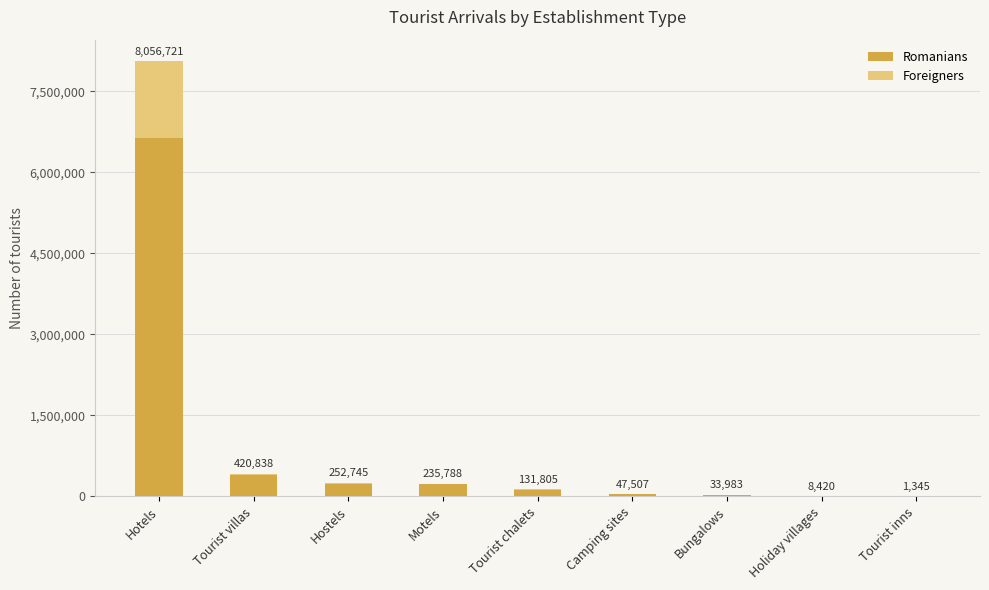

True or false: Romanians has a value of 32973 at Bungalows.

True